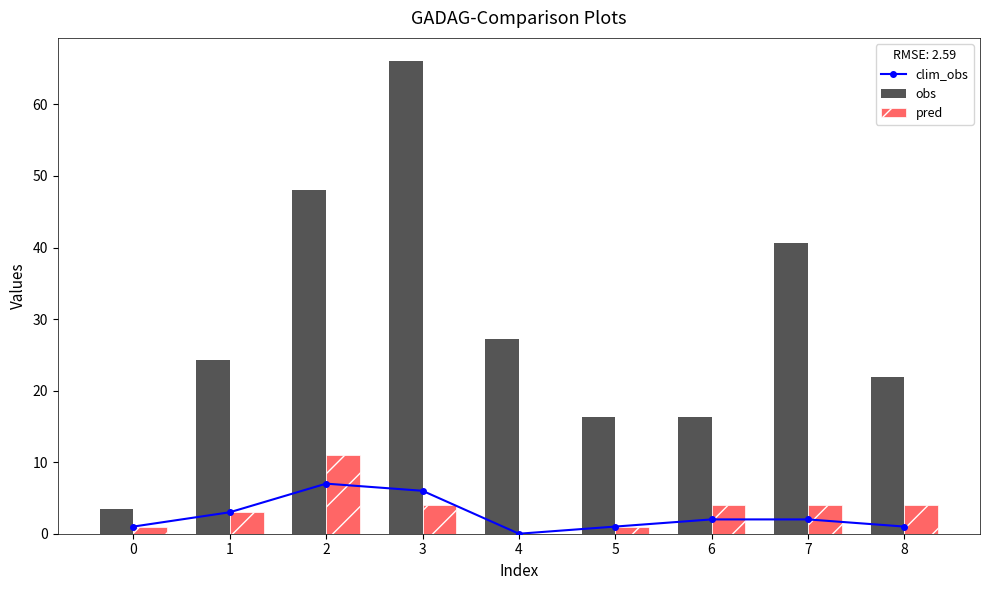

Between 6 and 3, which is larger?

3